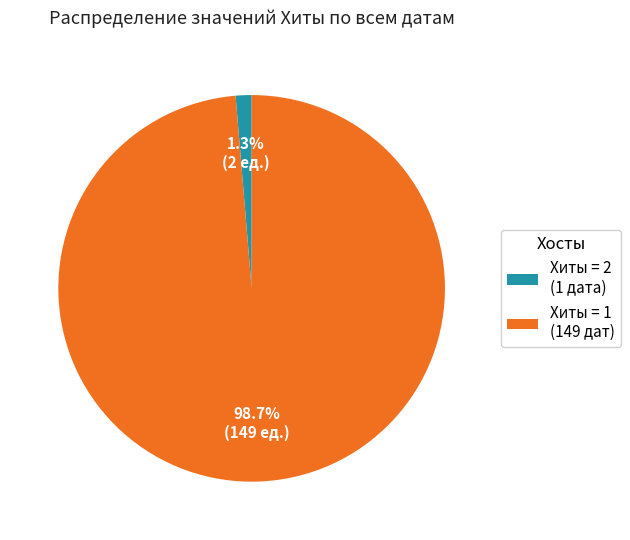

Does any single category account for the majority?

Yes